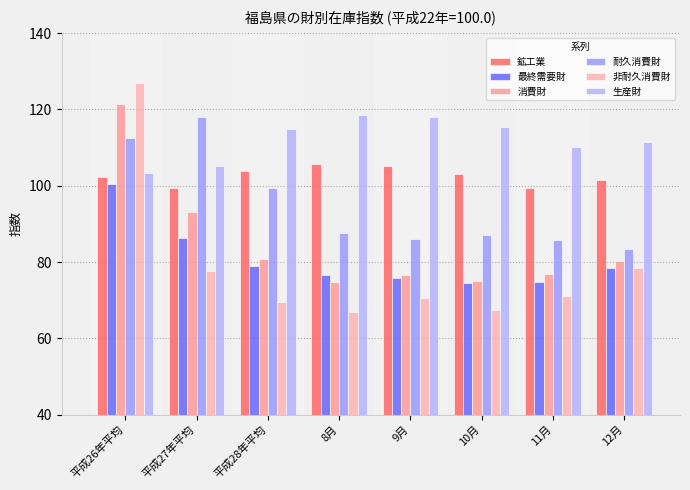

What is the smallest value displayed?

66.8